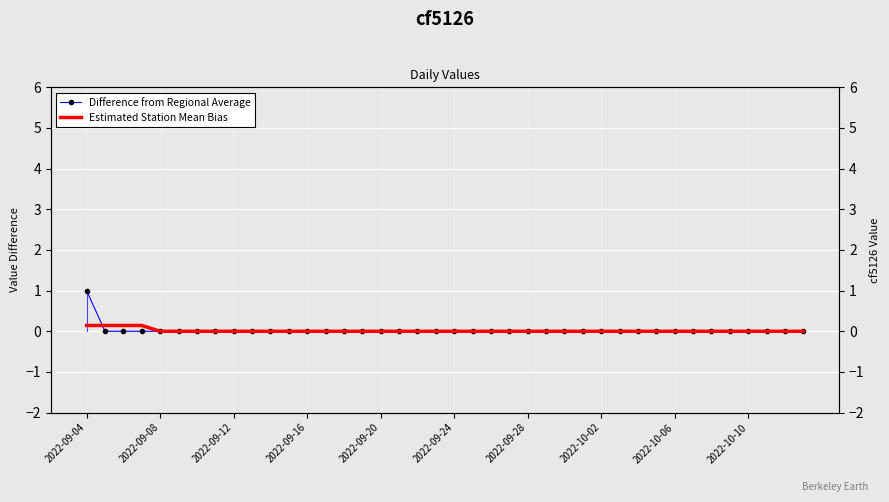

What are all the series names shown in the legend?

Difference from Regional Average, Estimated Station Mean Bias